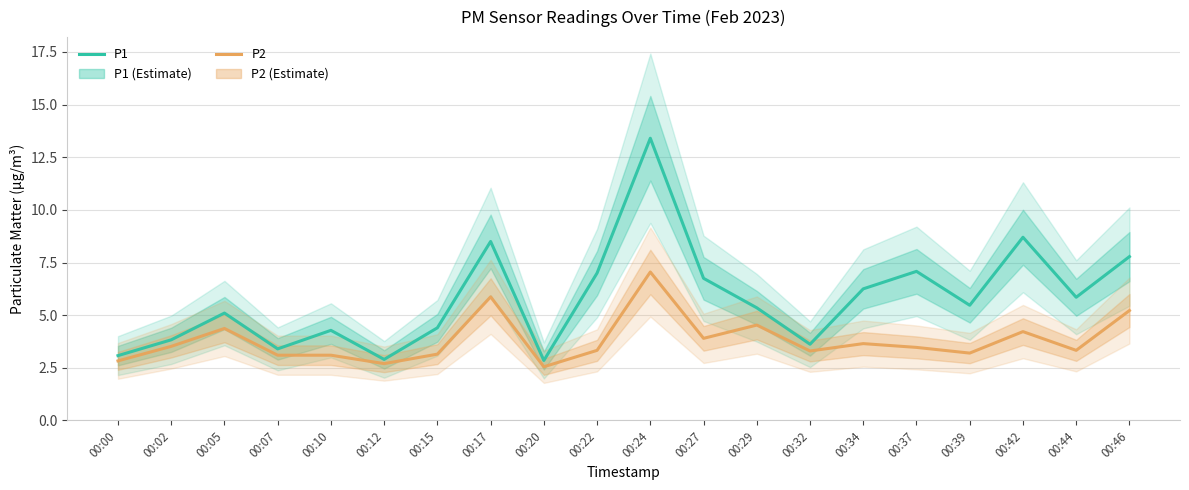

True or false: P1 and P2 cross at least once.

False